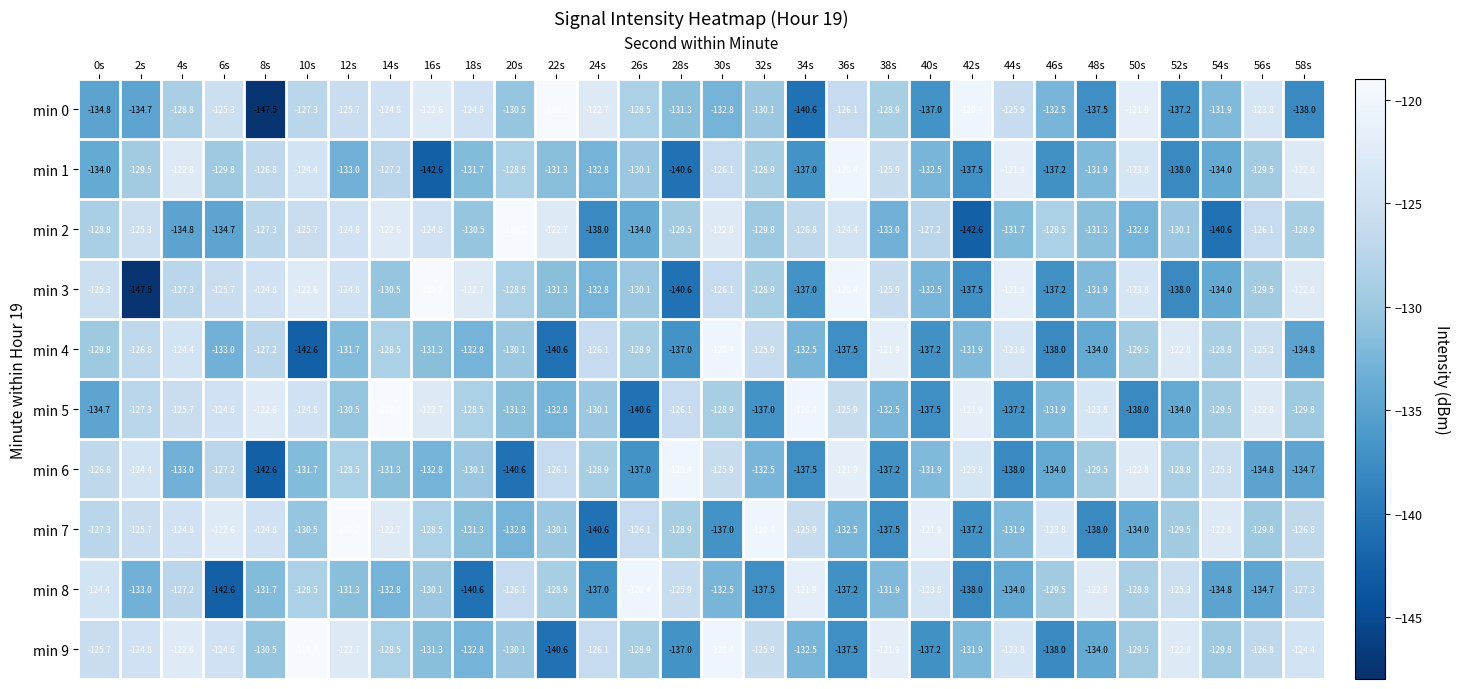

What is the difference between the second highest and minimum values in the min 9 series?

20.2